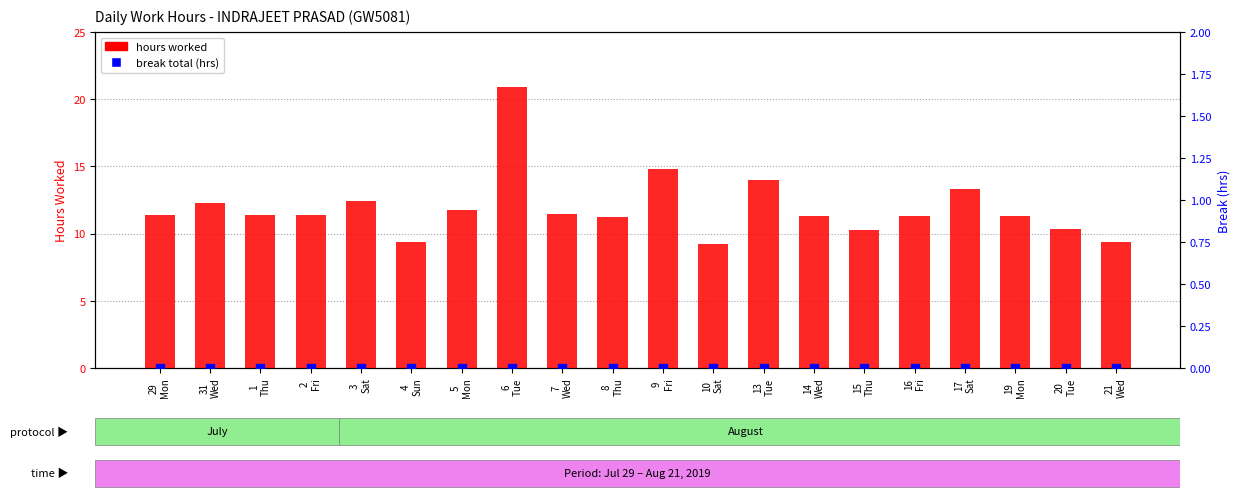

Is the value of hours worked at 4
Sun greater than the value of break total (hrs) at 2
Fri?

Yes